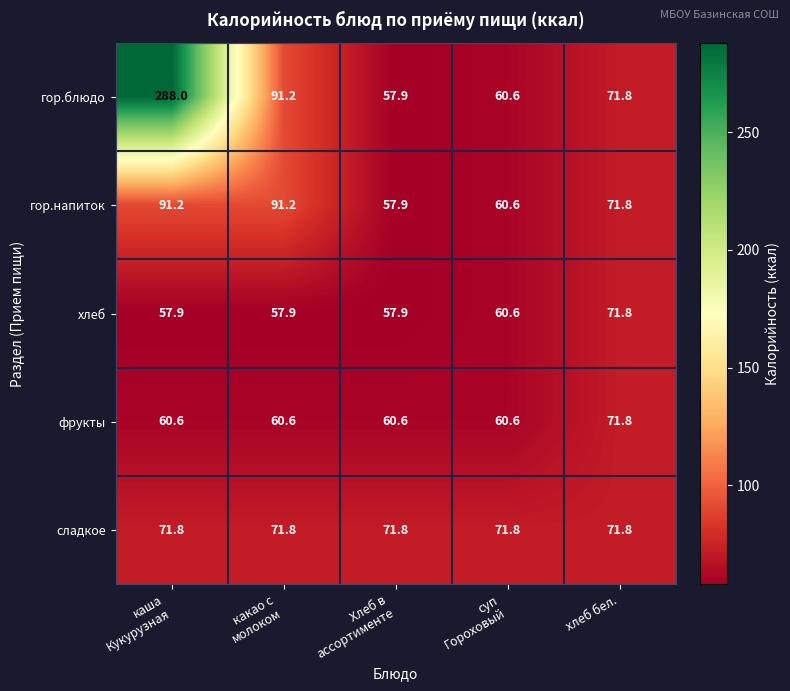

Which series has the largest range (max minus min)?

гор.блюдо